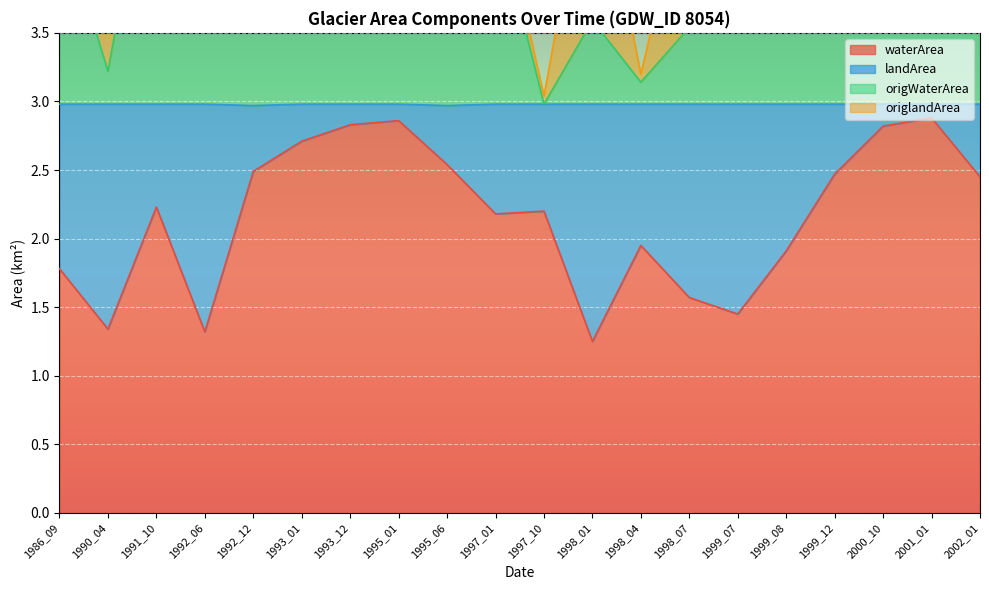

Rank the categories by origWaterArea value from lowest to highest.

1997_10, 1998_04, 1990_04, 1998_07, 1992_06, 1998_01, 1995_01, 1999_07, 1992_12, 1993_12, 2002_01, 1986_09, 1997_01, 1999_08, 1995_06, 2000_10, 1999_12, 1993_01, 2001_01, 1991_10